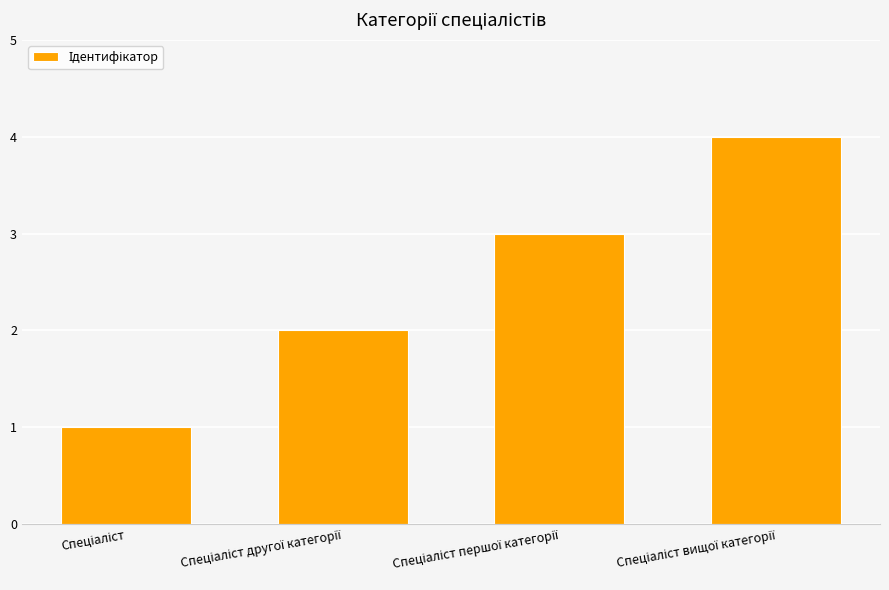

What is the difference between the maximum and minimum values?

3